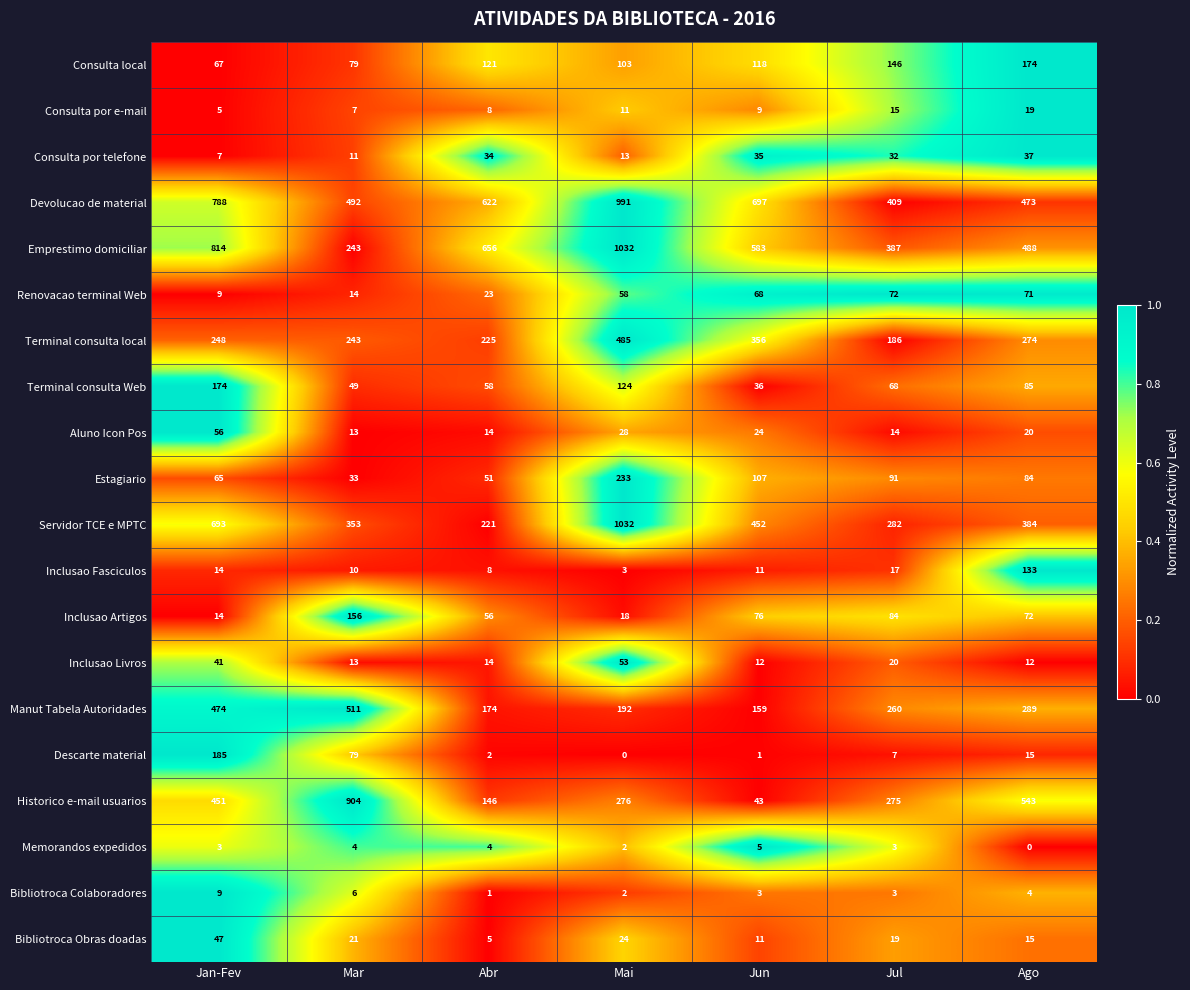

The value of Consulta por telefone at Ago is 59. True or false?

False